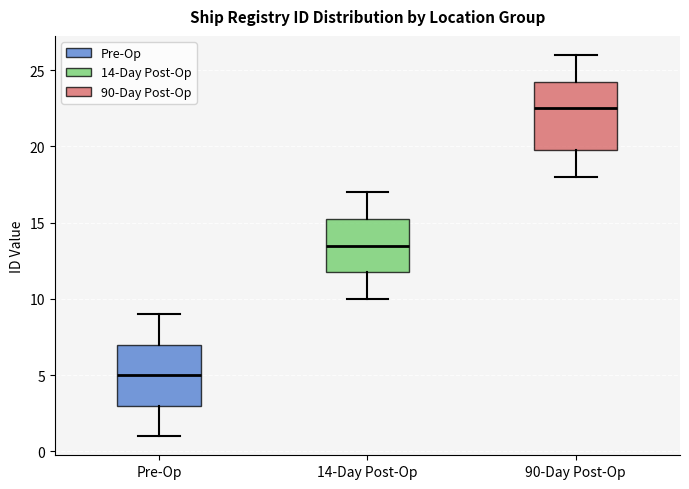

Reading left to right, read every box against the y-axis: the position of its median line, the range the box covers, and the ends of its whiskers. The values are not printed on the chart, so give them approximately, as read against the axis.

Pre-Op: median 5.0, box 3.0 to 7.0, whiskers 1.0 to 9.0
14-Day Post-Op: median 13.5, box 12.0 to 15.5, whiskers 10.0 to 17.0
90-Day Post-Op: median 22.5, box 20.0 to 24.5, whiskers 18.0 to 26.0